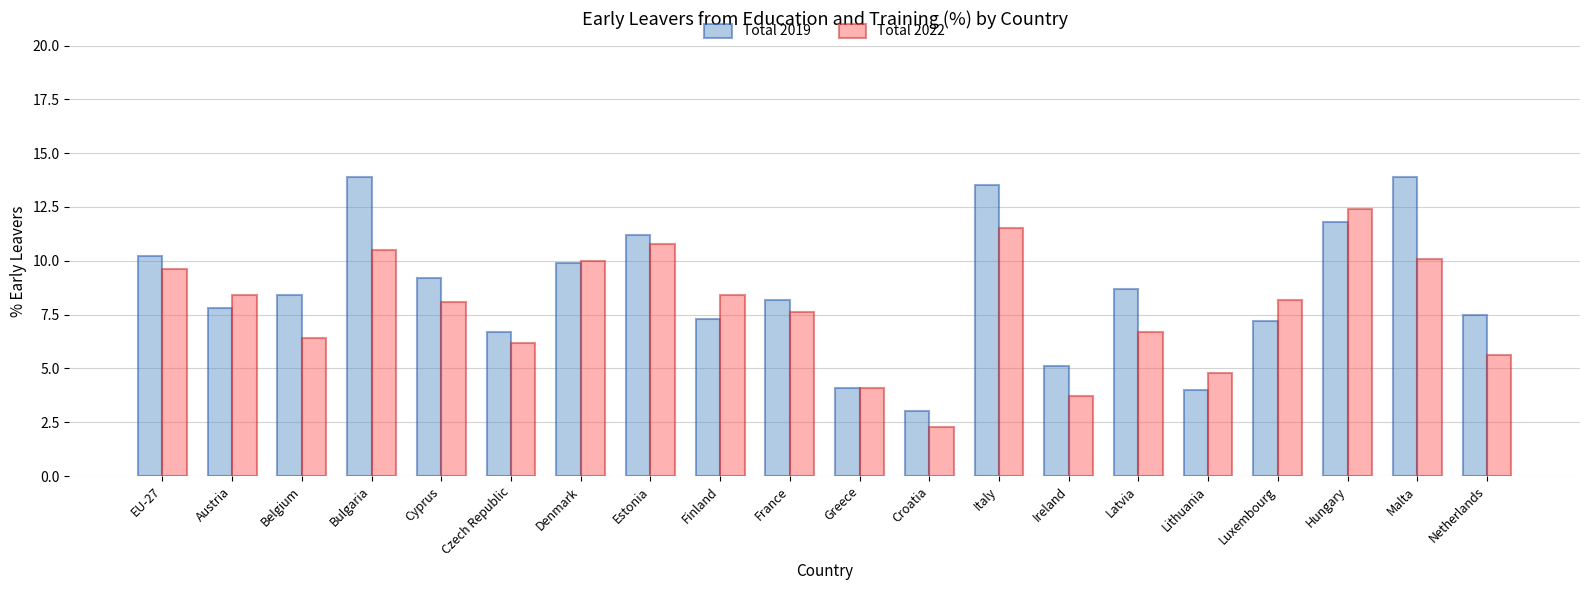

What is the maximum value for Total 2019?

13.9